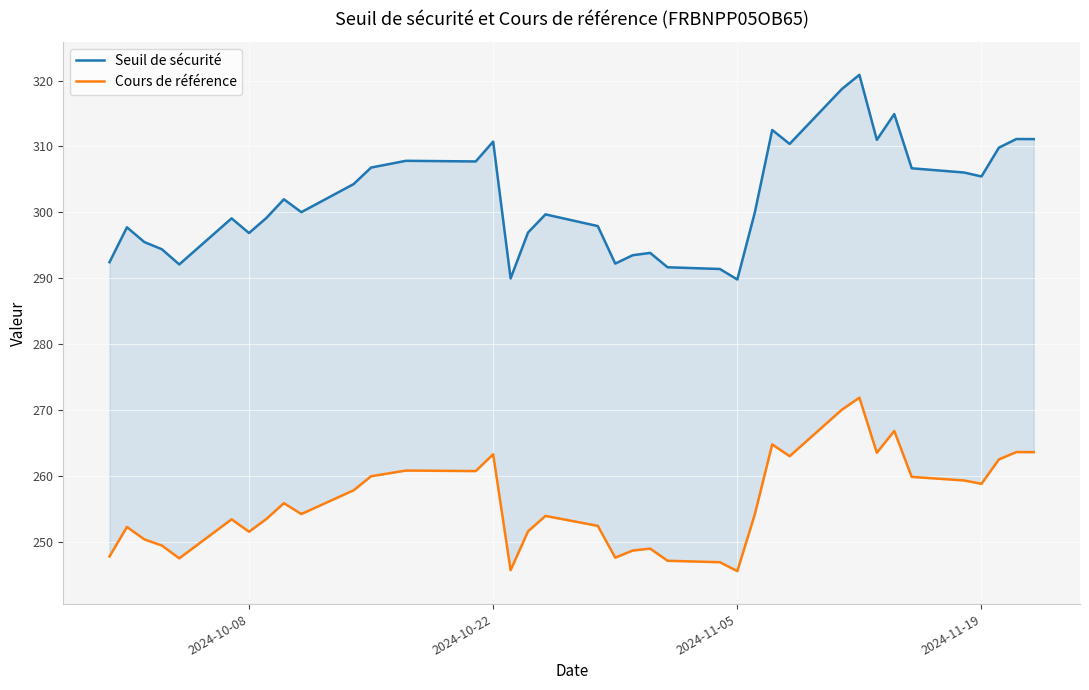

Rank the series by their maximum value, from lowest to highest.

Cours de référence, Seuil de sécurité